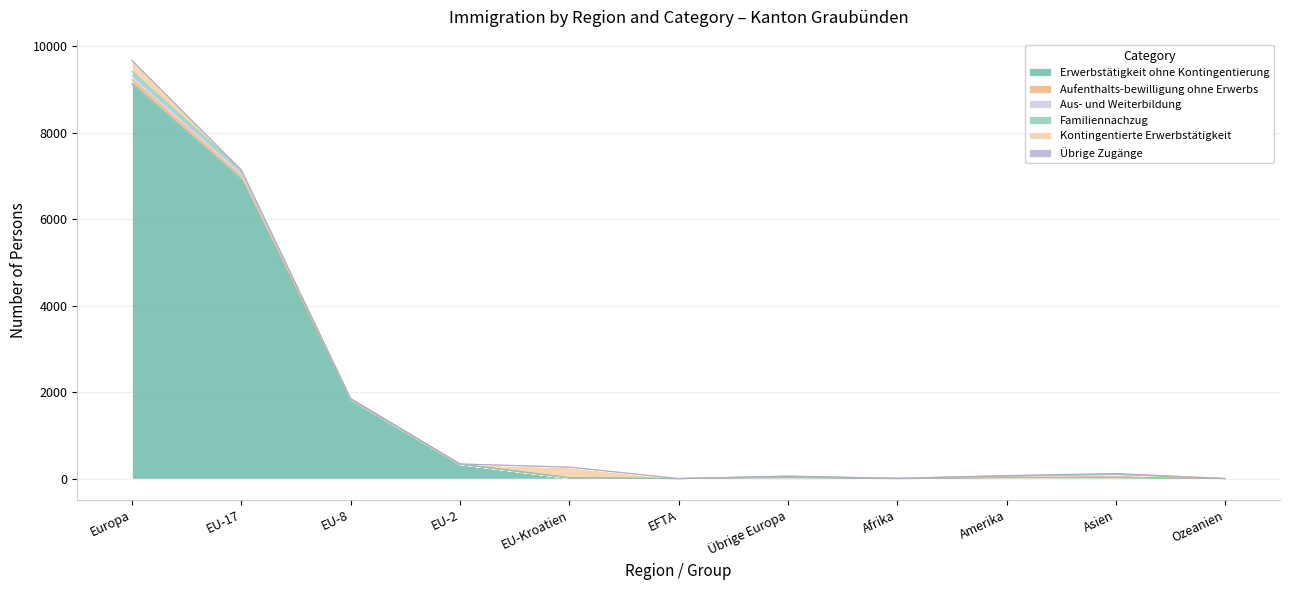

Which category has the highest value in the Übrige Zugänge series?

Europa